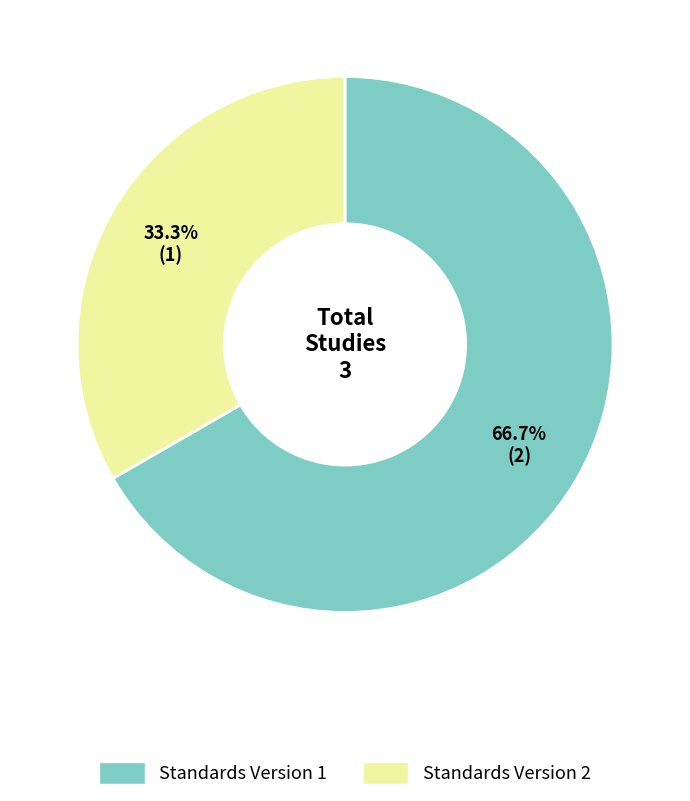

Which category has the smallest portion of the pie?

Standards Version 2